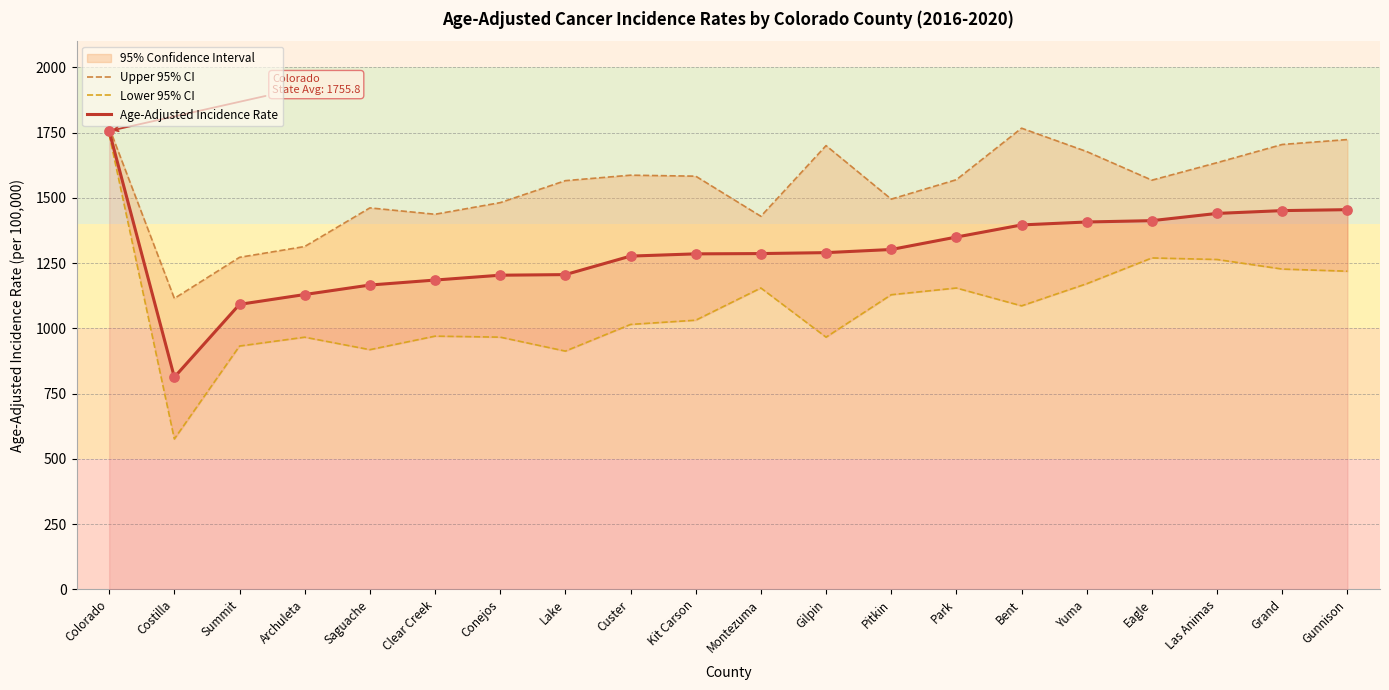

Which series contains the lowest Y value?

Lower 95% CI